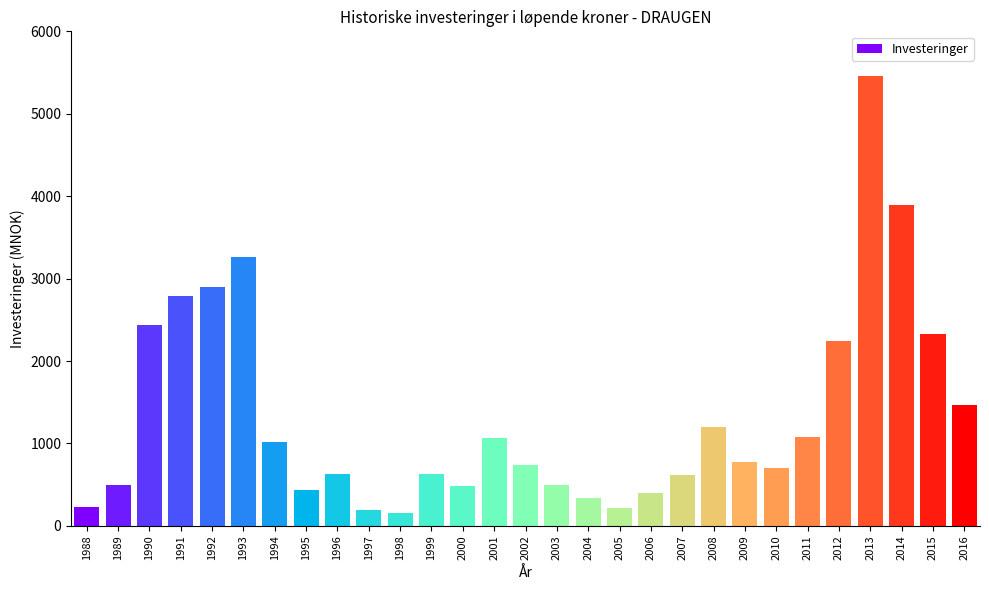

What is the approximate value at 2013, to the nearest 100?

5500